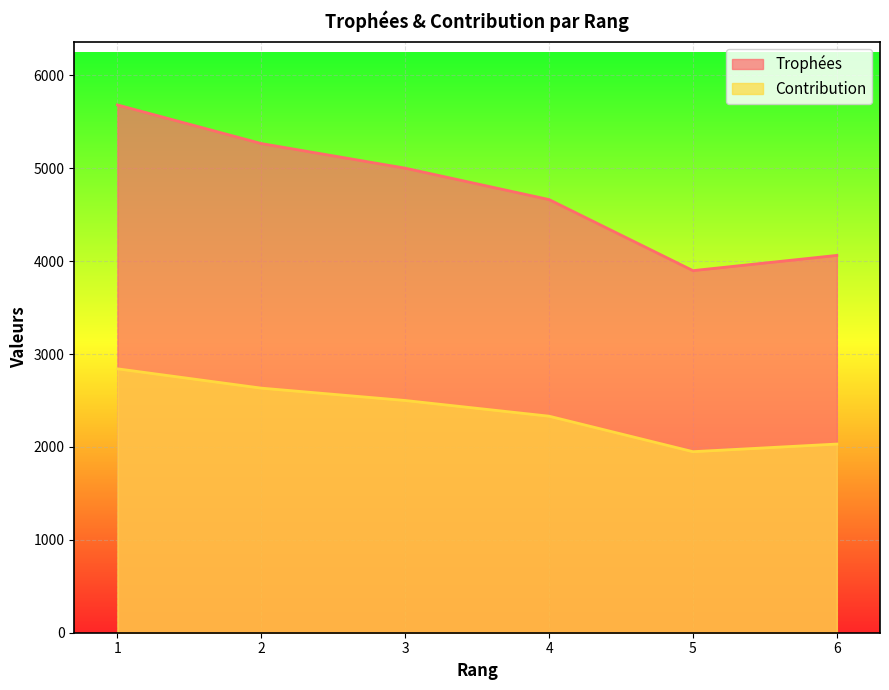

Where is the first local minimum for Trophées?

5